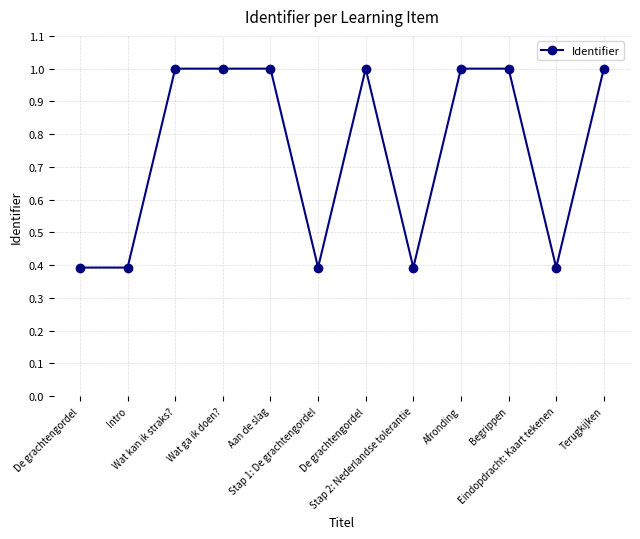

How many lines are shown in the chart?

1